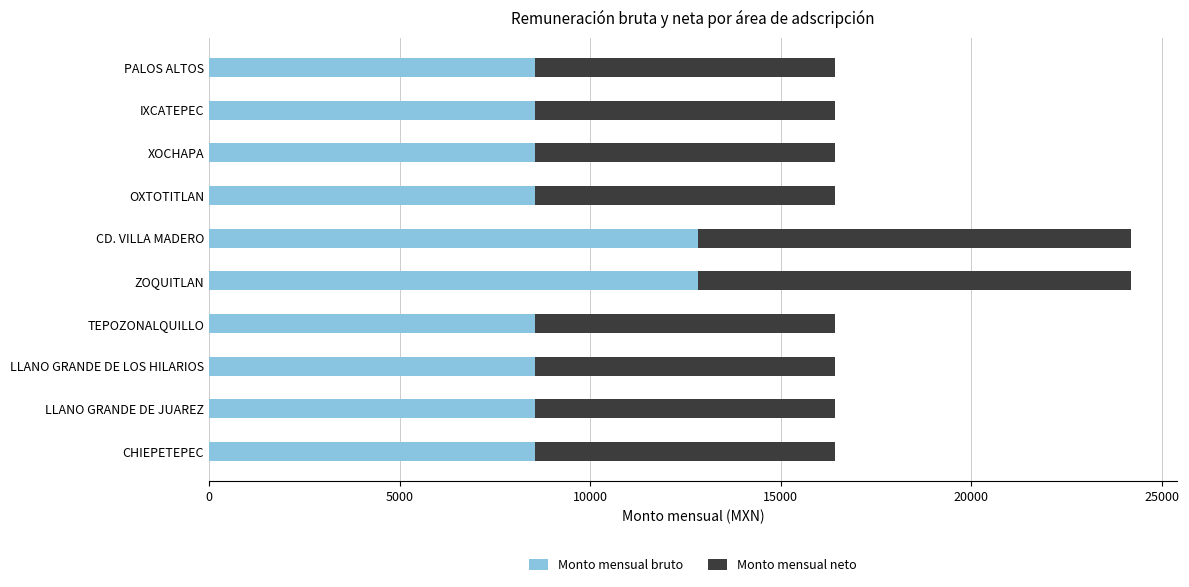

What is the maximum value for Monto mensual bruto?

12826.8